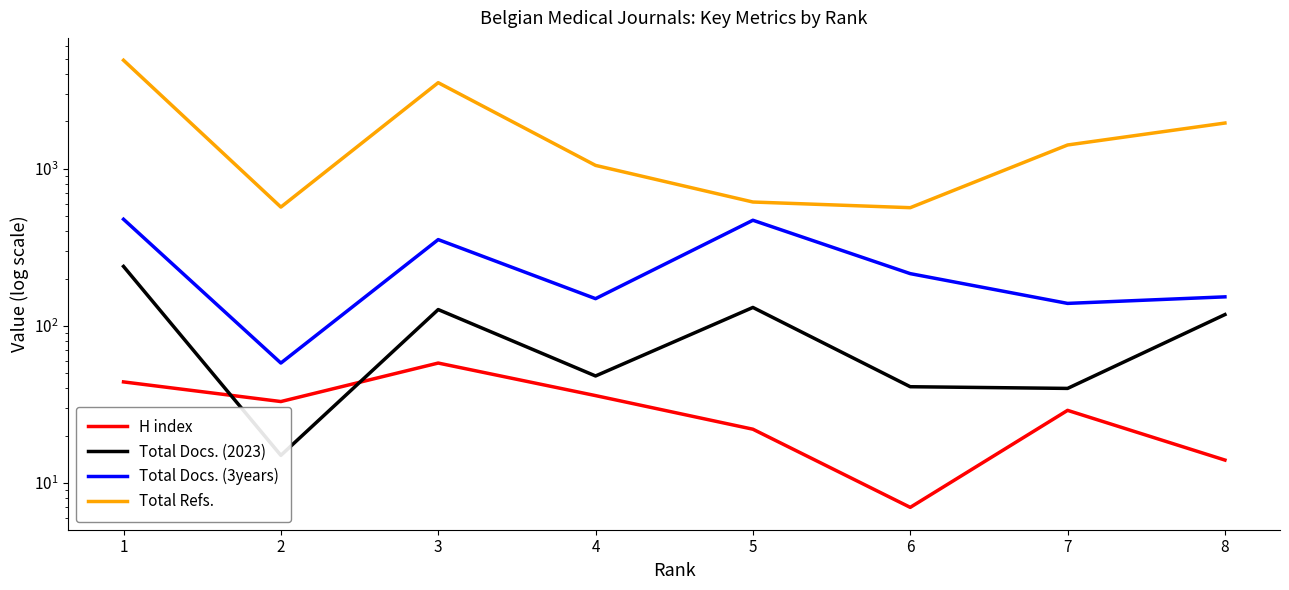

At which category is the sum across all series the highest?

1